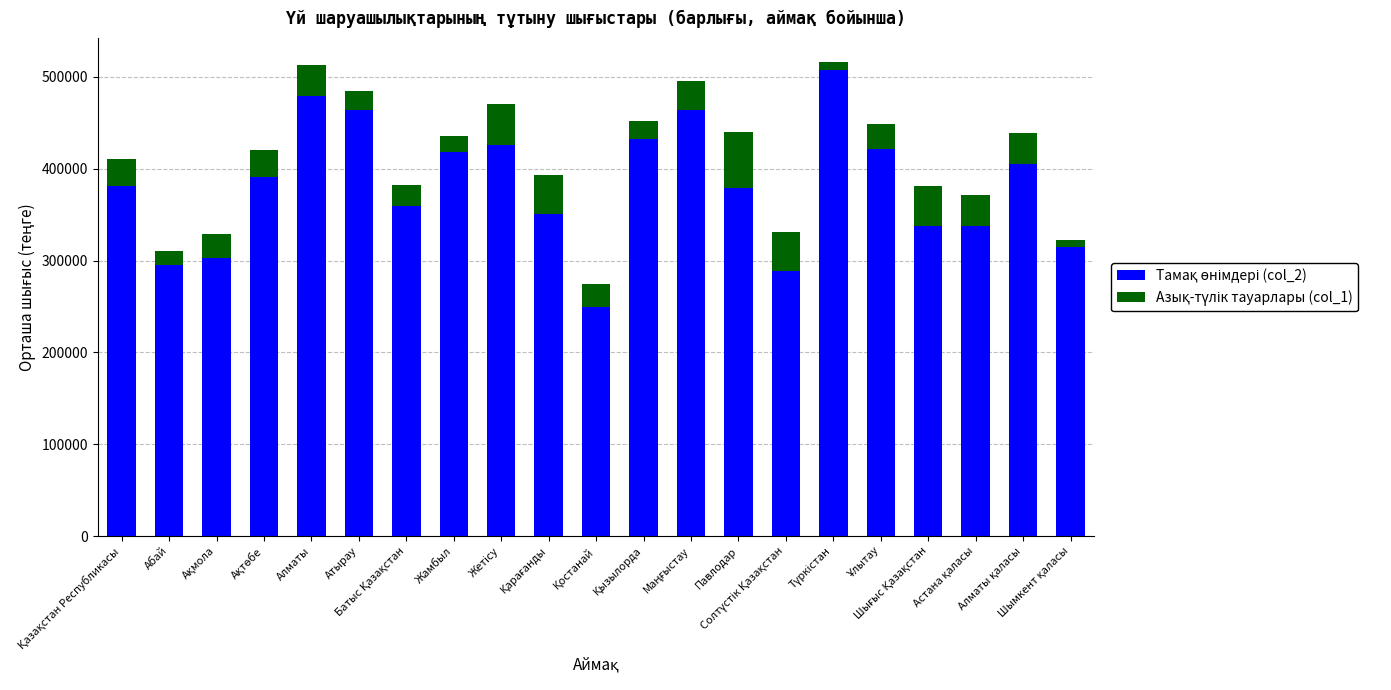

Which category has the lowest value in the Тамақ өнімдері (col_2) series?

Қостанай